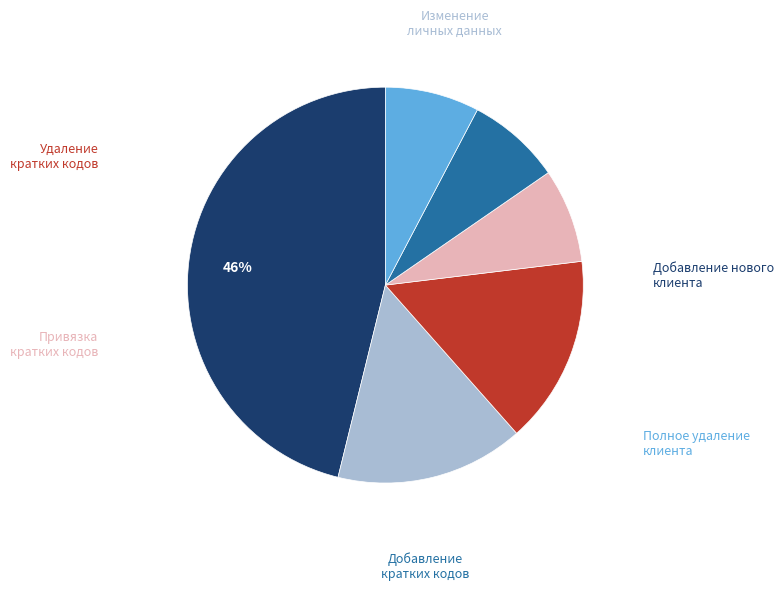

Count the number of slices in the pie.

6